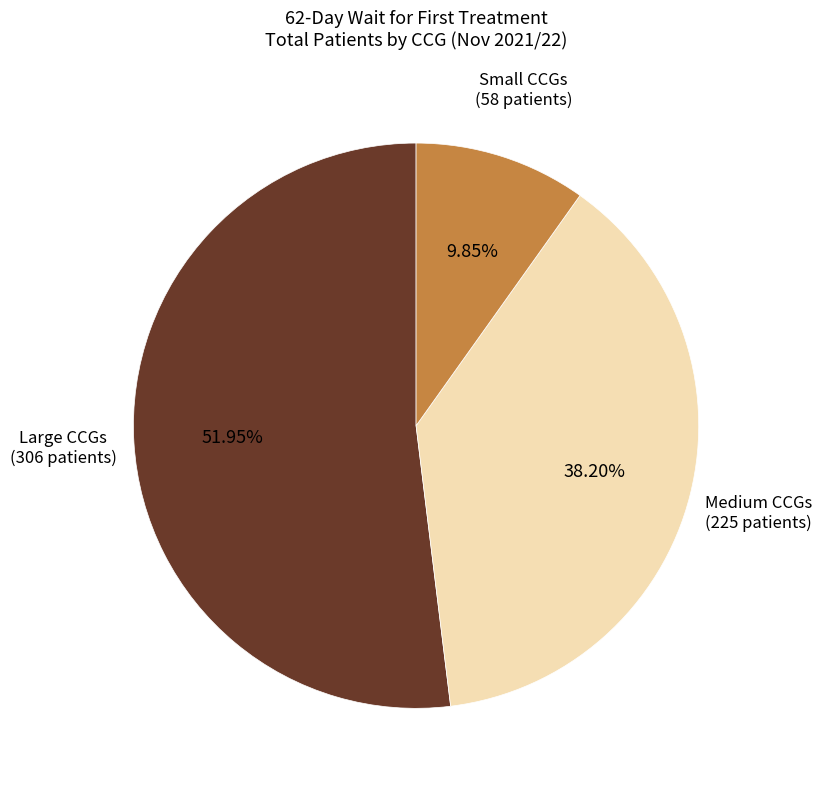

Count the number of slices in the pie.

3